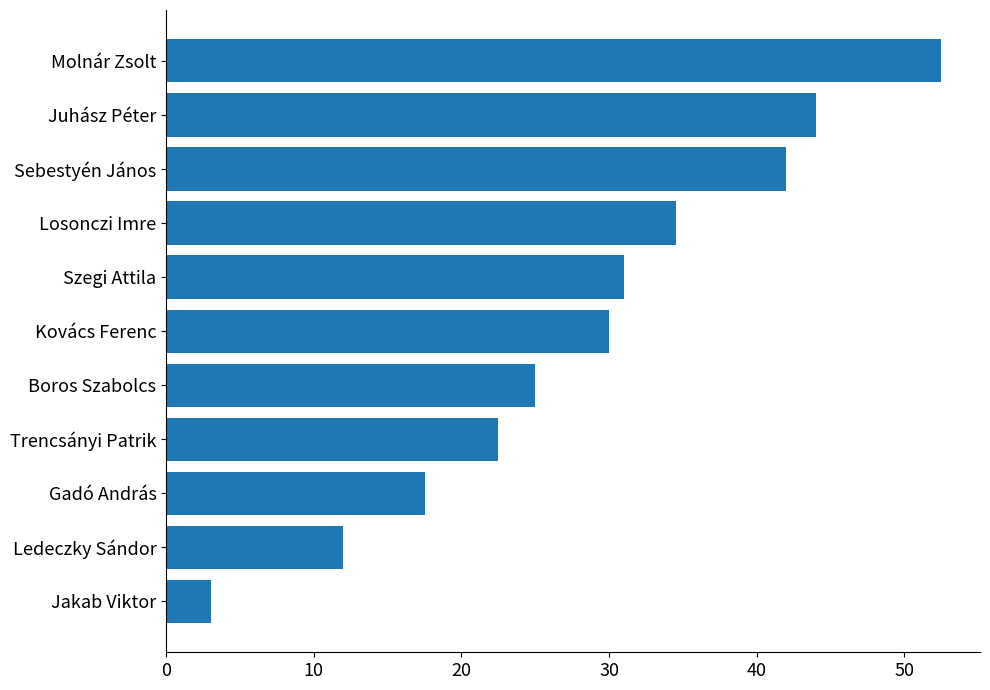

List the labels in order of value, largest first.

Molnár Zsolt, Juhász Péter, Sebestyén János, Losonczi Imre, Szegi Attila, Kovács Ferenc, Boros Szabolcs, Trencsányi Patrik, Gadó András, Ledeczky Sándor, Jakab Viktor